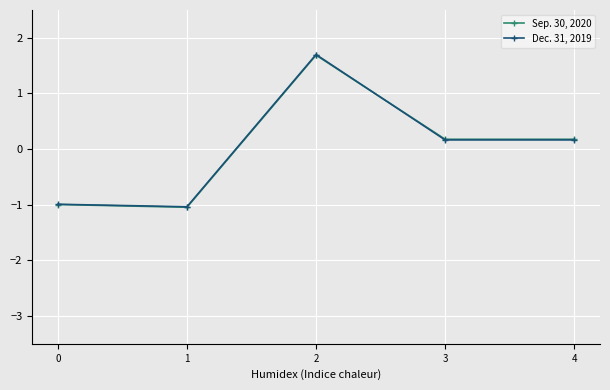

Is it true that Dec. 31, 2019 equals 0.2 at 4?

True